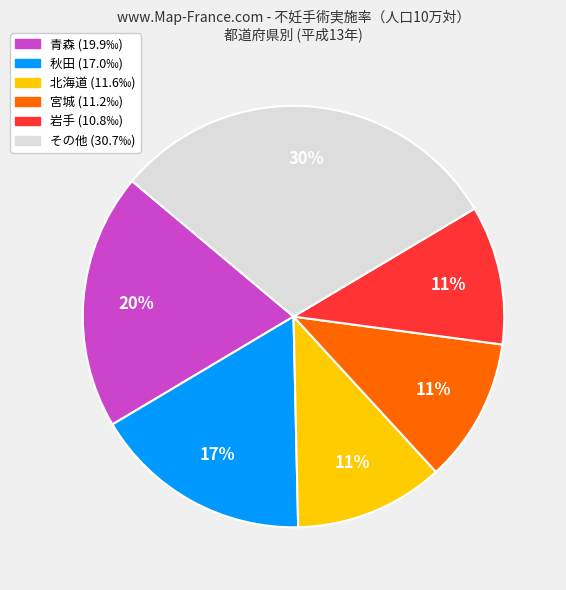

What percentage is the 秋田 (17.0‰) slice, to the nearest percent?

17%